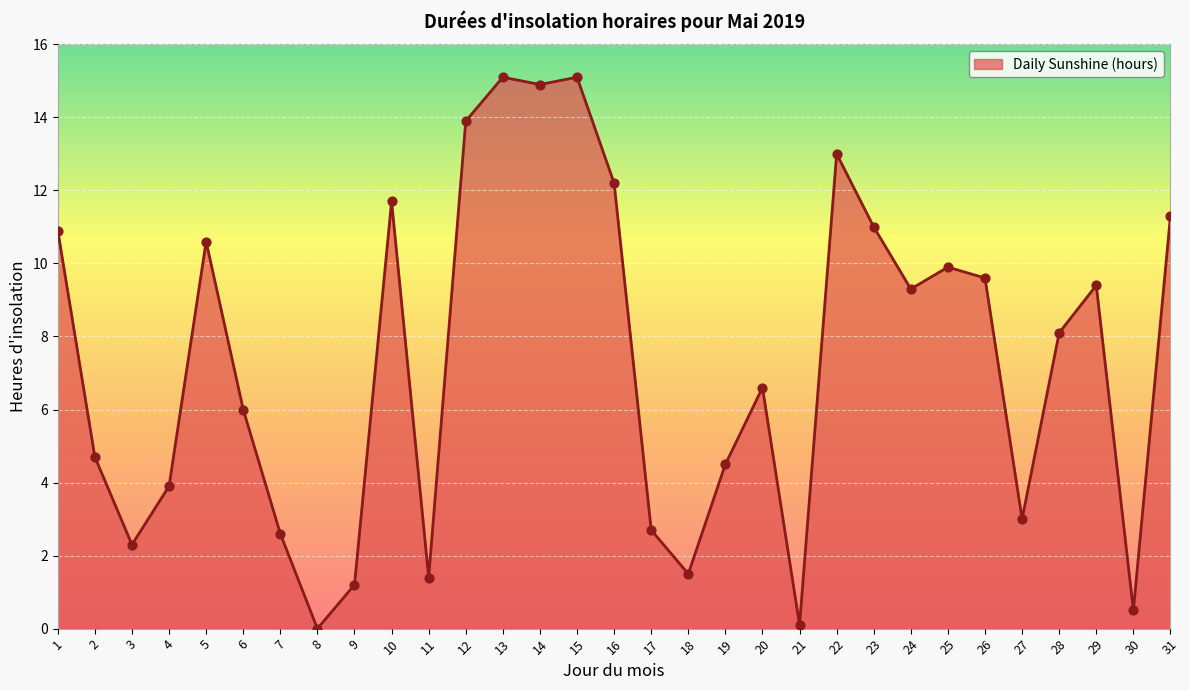

What is the ratio of the value at 31 to the value at 4?

2.9